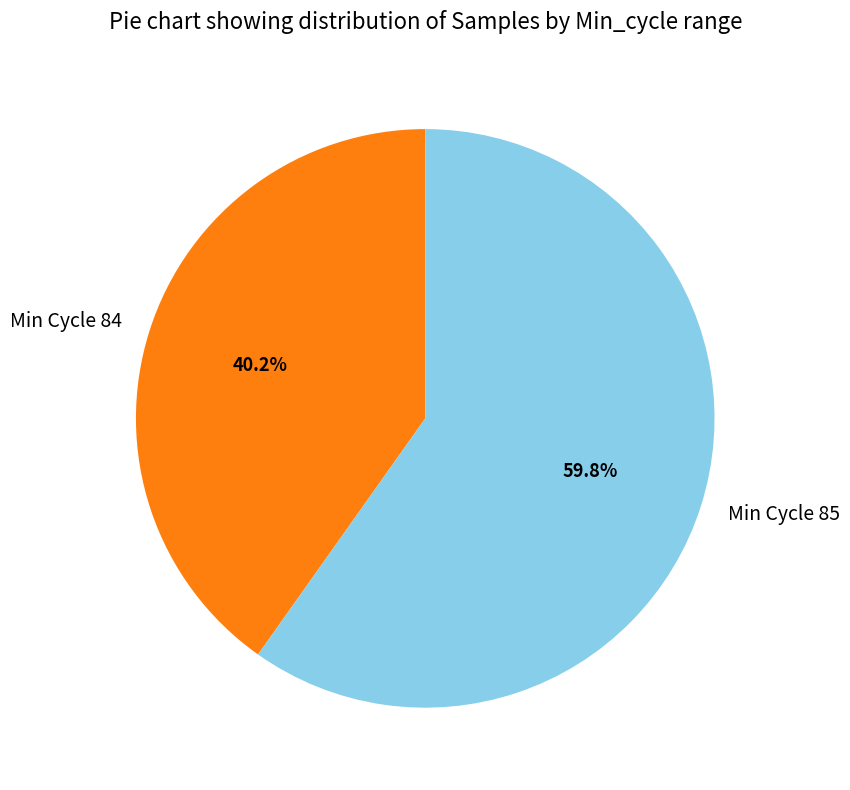

What is the smallest slice in the pie chart?

Min Cycle 84